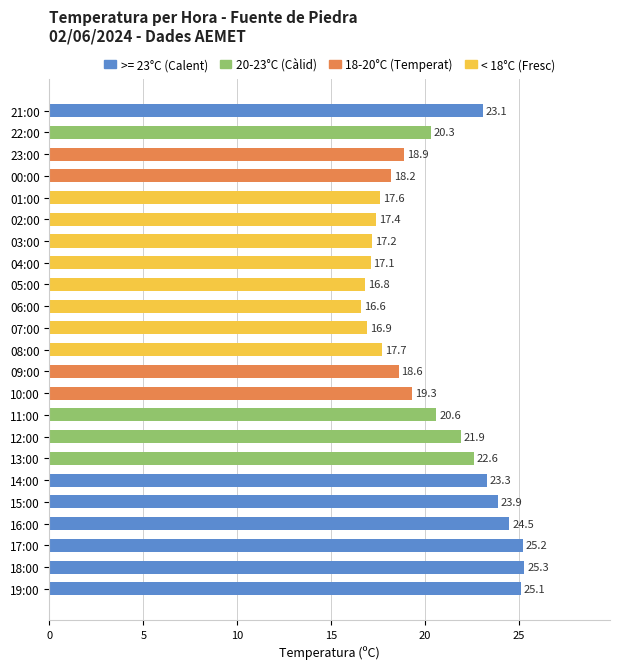

Reading top to bottom, extract all data points from this chart.

21:00=23.1	22:00=20.3	23:00=18.9	00:00=18.2	01:00=17.6	02:00=17.4	03:00=17.2	04:00=17.1	05:00=16.8	06:00=16.6	07:00=16.9	08:00=17.7	09:00=18.6	10:00=19.3	11:00=20.6	12:00=21.9	13:00=22.6	14:00=23.3	15:00=23.9	16:00=24.5	17:00=25.2	18:00=25.3	19:00=25.1